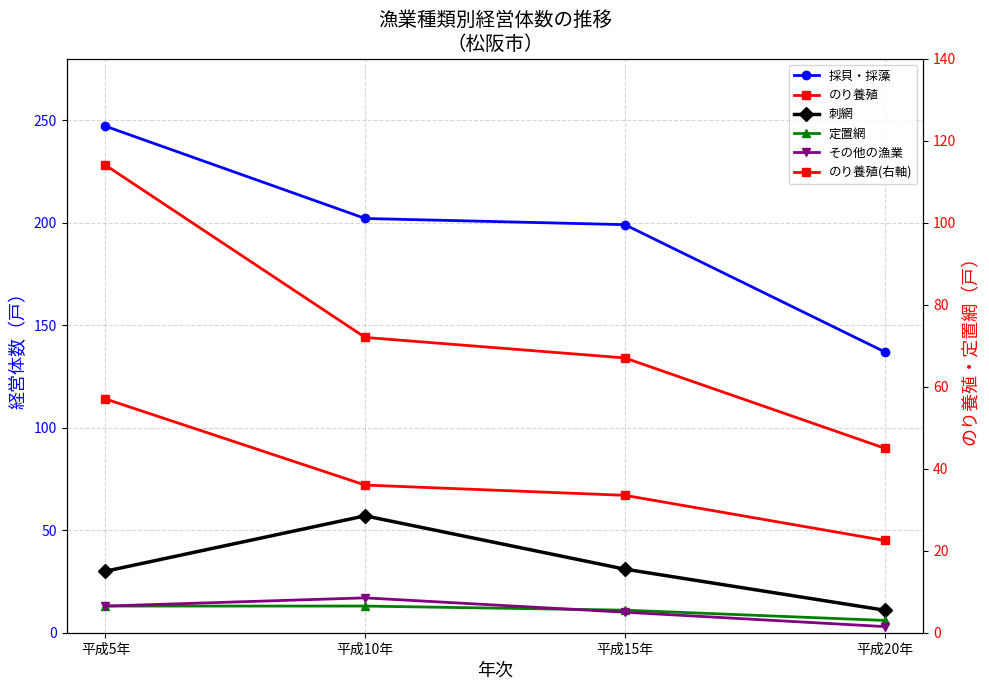

Reading right to left, extract all data points from this chart.

採貝・採藻: 137	199	202	247
のり養殖: 45	67	72	114
刺網: 11	31	57	30
定置網: 6	11	13	13
その他の漁業: 3	10	17	13
のり養殖(右軸): 45	67	72	114